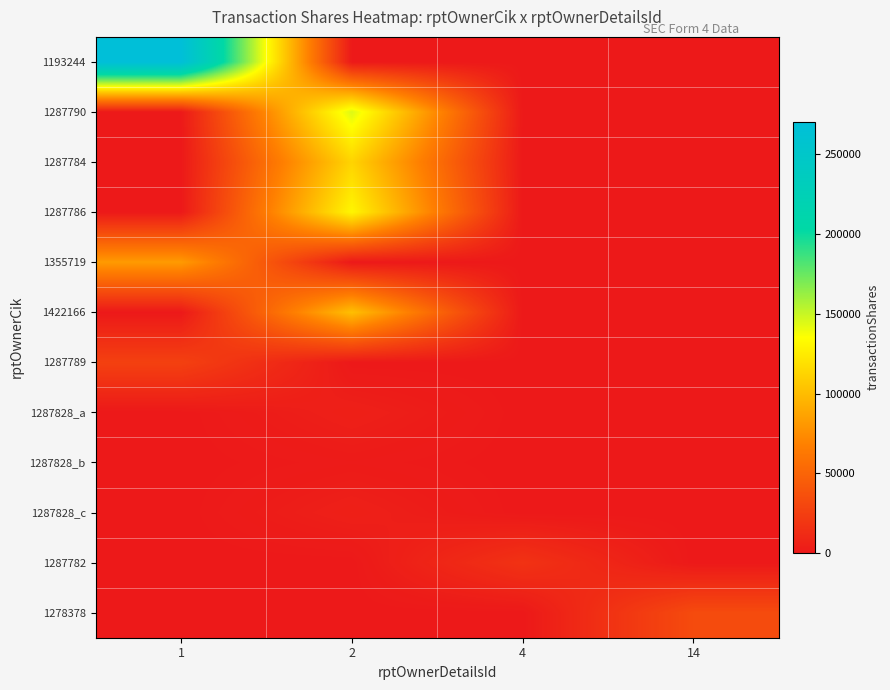

Count the number of categories in the chart.

4